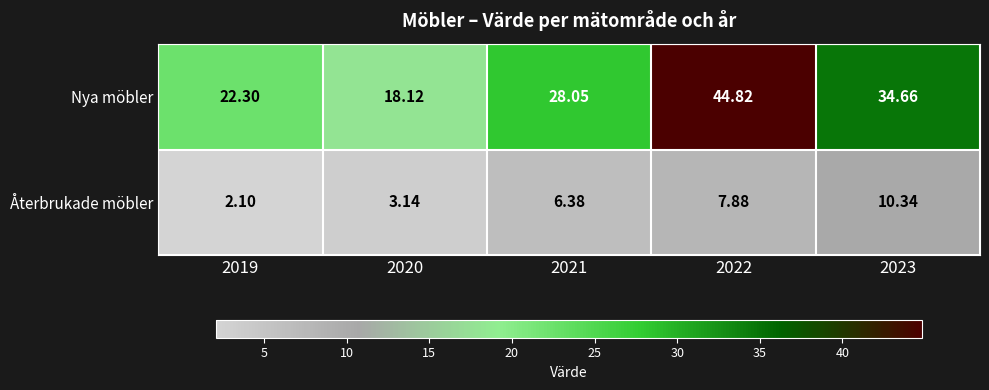

Which series has the widest spread of values?

Nya möbler